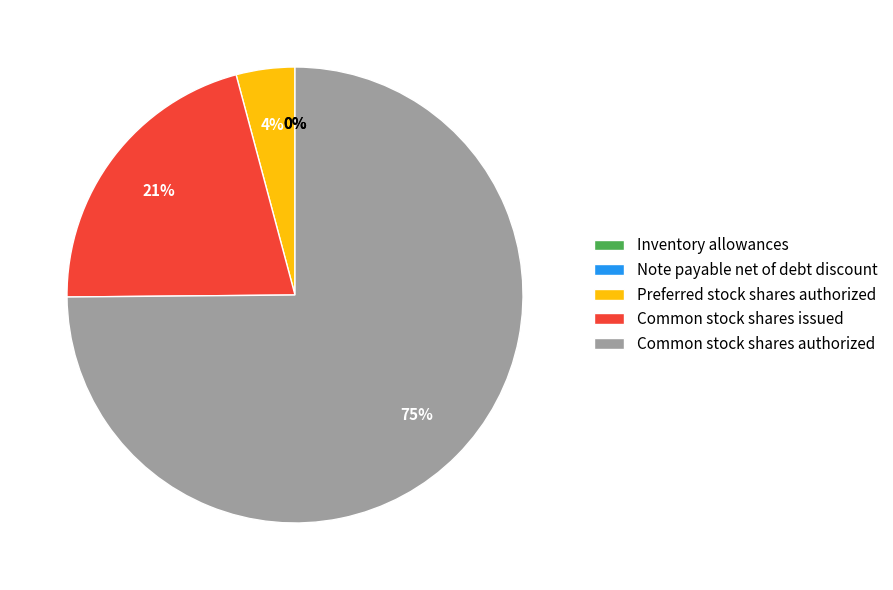

To the nearest percent, what is the difference between the largest and smallest slice percentages?

75%